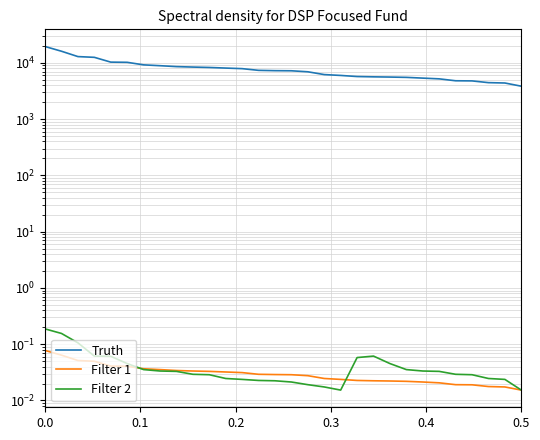

True or false: Filter 2 and Truth intersect in this chart.

False